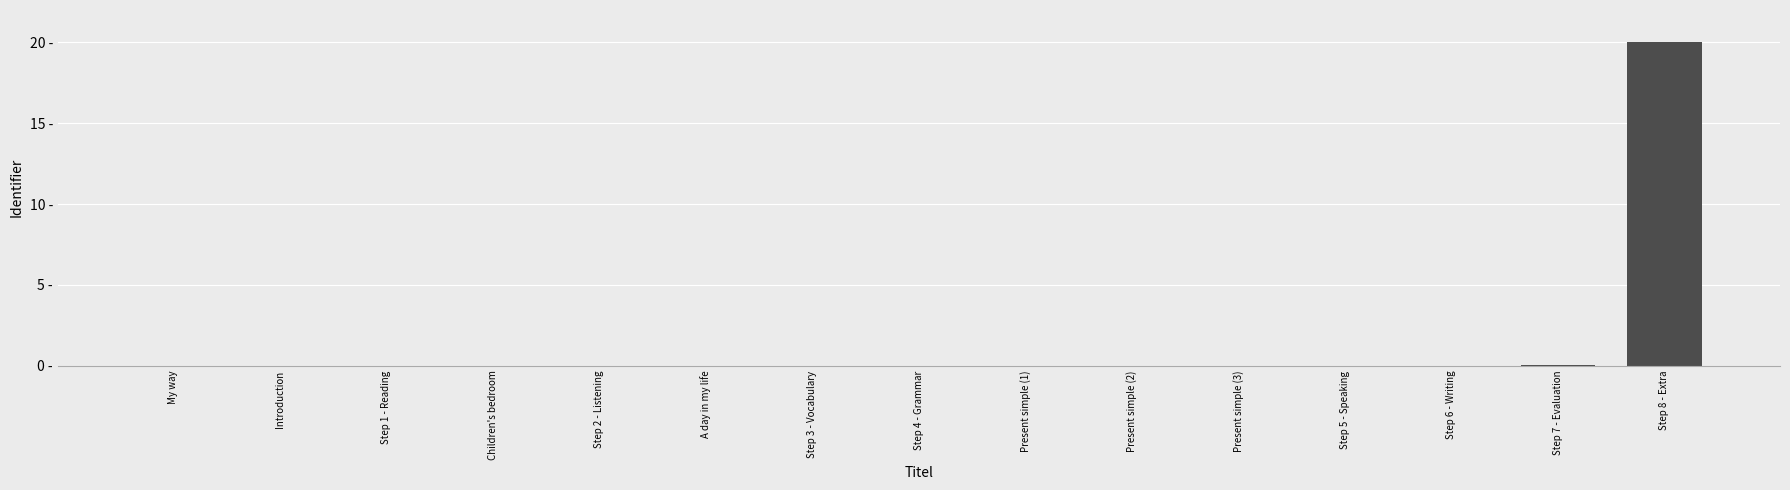

Which category has the highest value across all series?

Step 8 - Extra